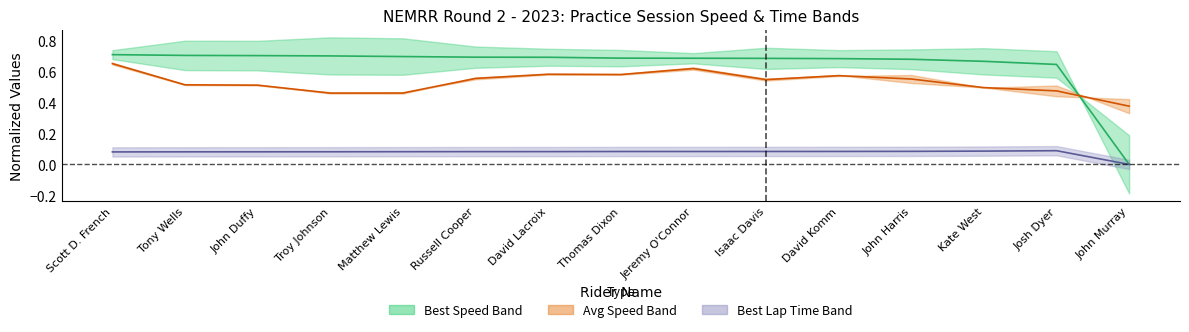

The Best Lap Time series shows 0.1 at Kate West. True or false?

True